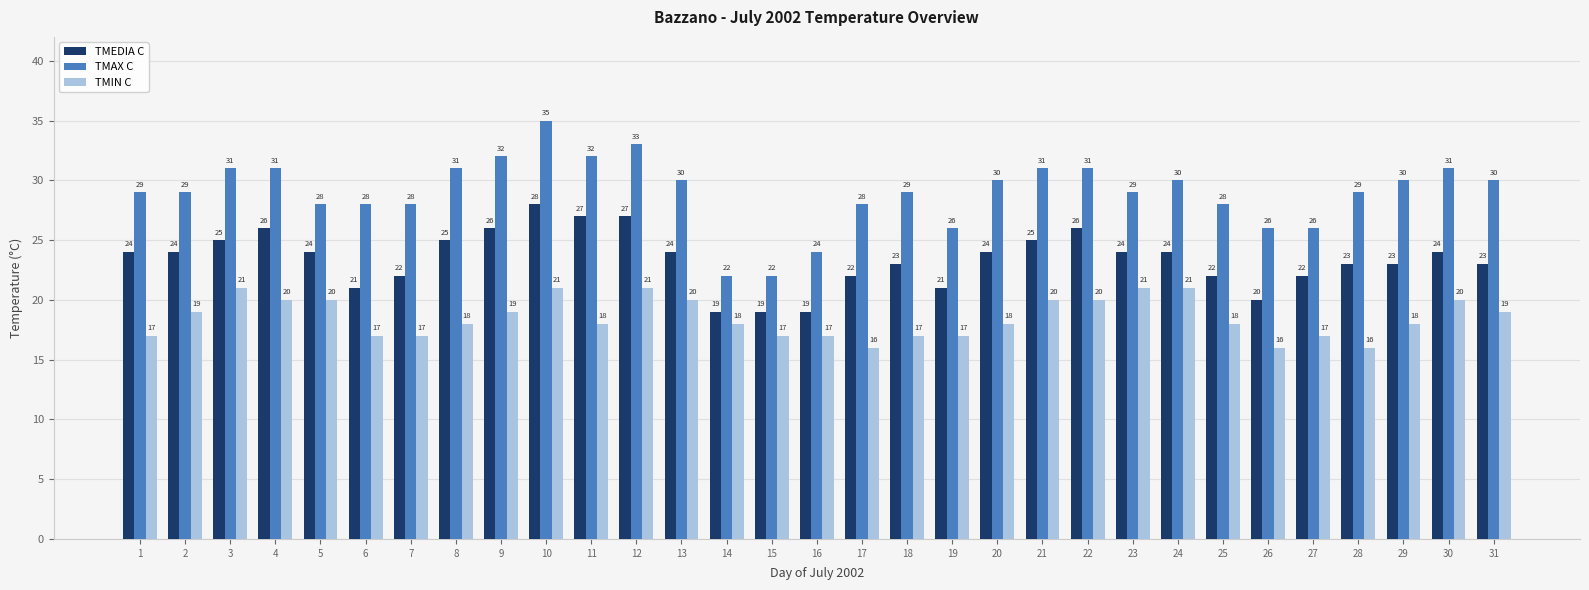

Which series has the widest spread of values?

TMAX C